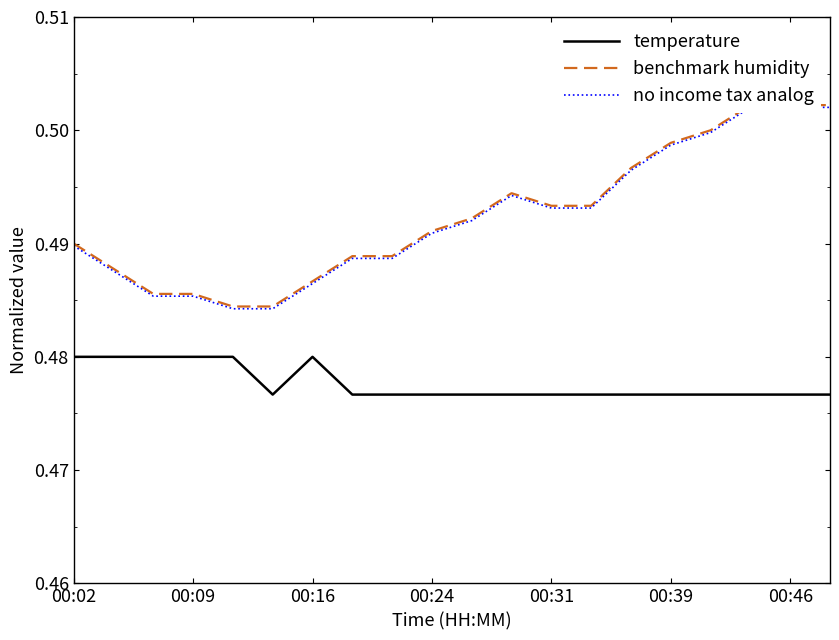

Which series has the largest total across all categories?

benchmark humidity